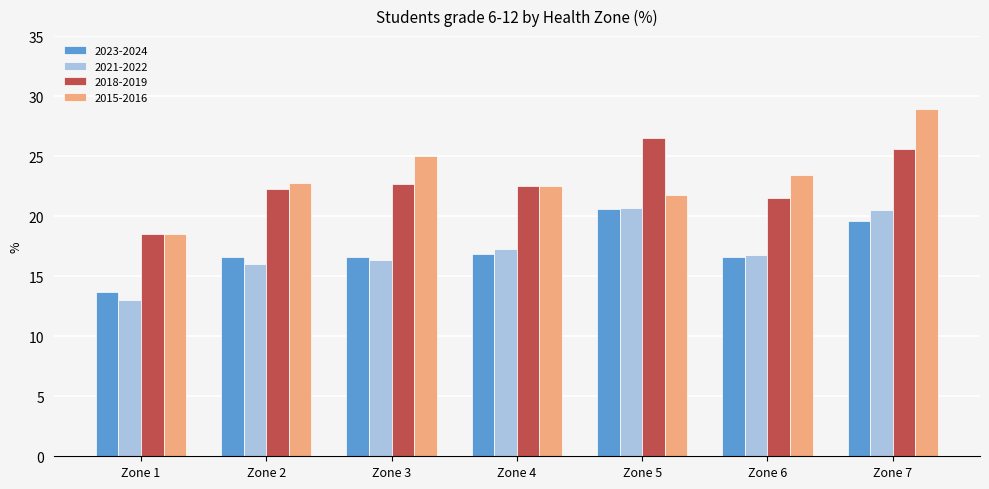

Rank the series at Zone 2 from lowest to highest value.

2021-2022, 2023-2024, 2018-2019, 2015-2016